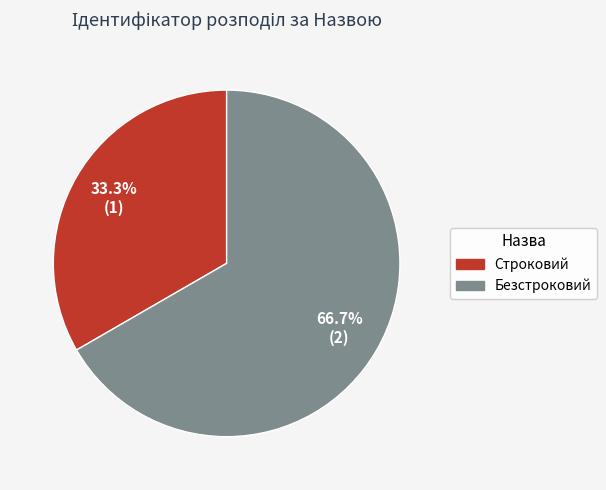

Does any single category account for the majority?

Yes